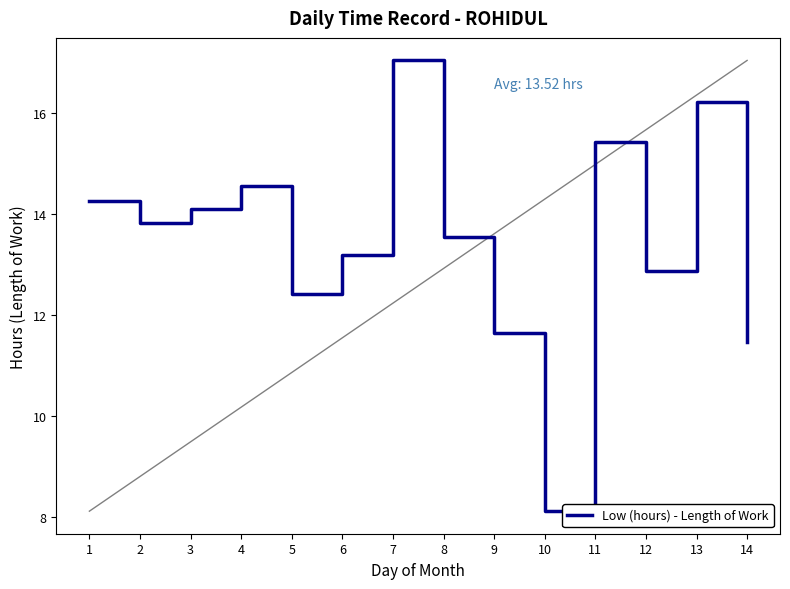

Reading left to right, extract all data points from this chart.

1=14.3	2=13.8	3=14.1	4=14.6	5=12.4	6=13.2	7=17.1	8=13.6	9=11.7	10=8.1	11=15.4	12=12.9	13=16.2	14=11.5